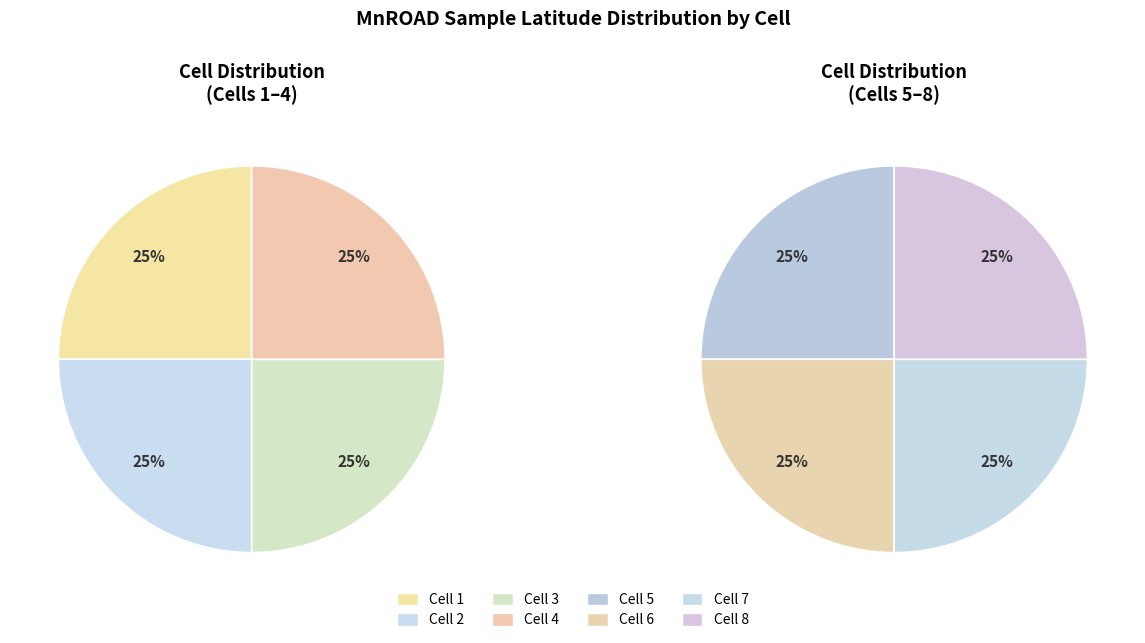

Approximately how many times larger is the value at Cell 6 compared to Cell 7?

1.0